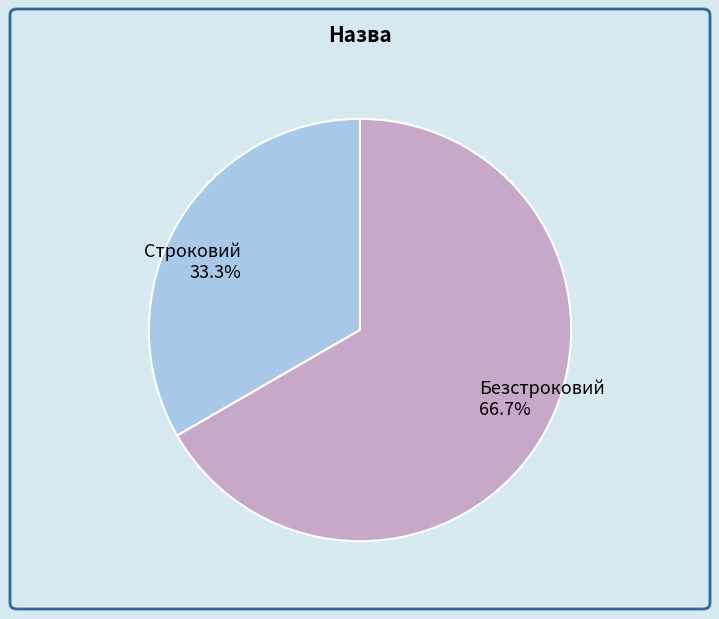

Which has a higher value, Строковий or Безстроковий?

Безстроковий